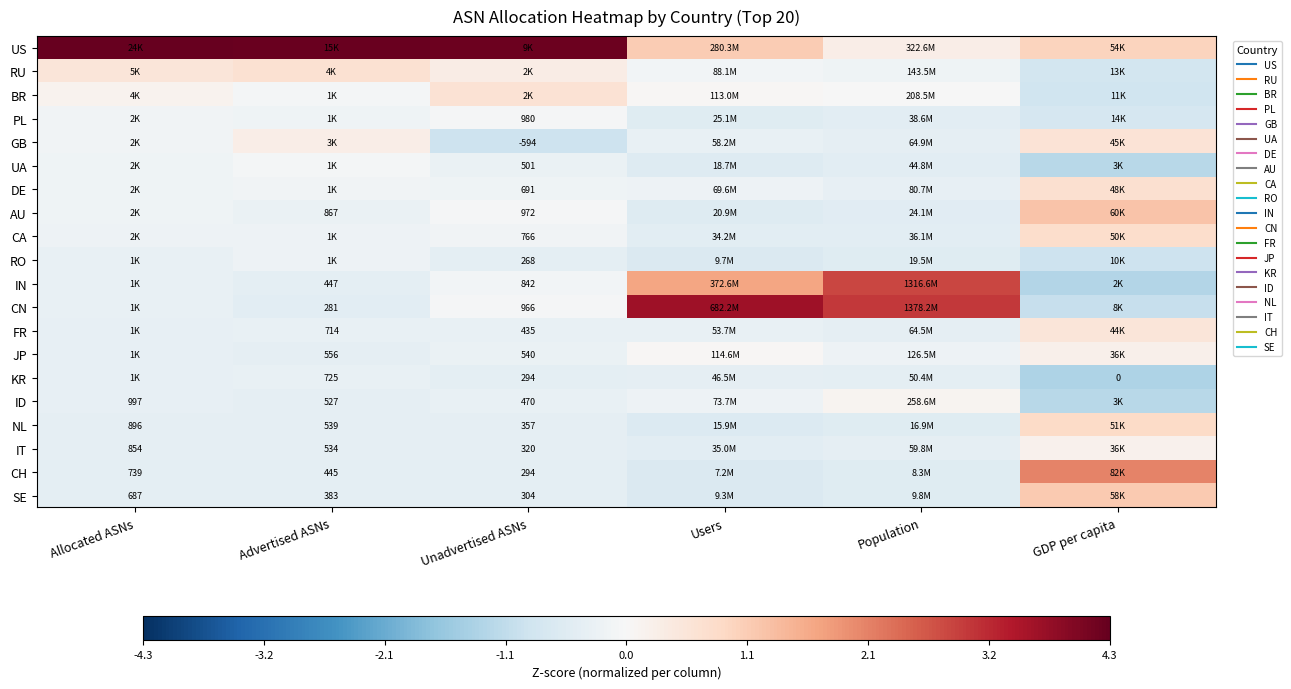

Rank the categories by PL value from highest to lowest.

Unadvertised ASNs, Allocated ASNs, Advertised ASNs, Population, Users, GDP per capita